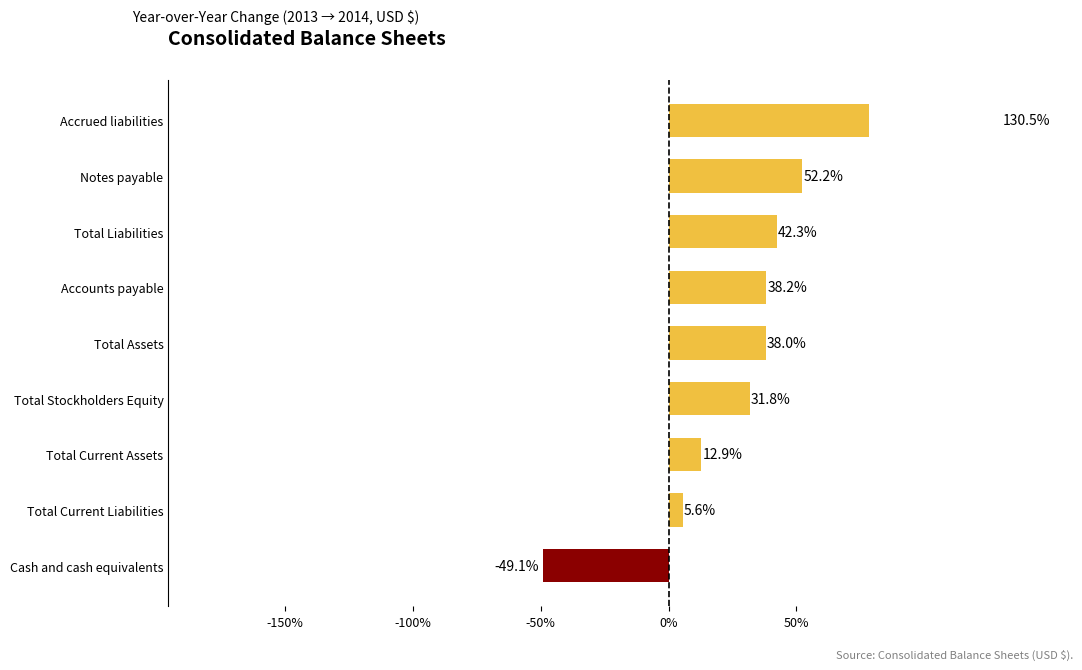

What is the minimum value shown in the chart?

-49.1